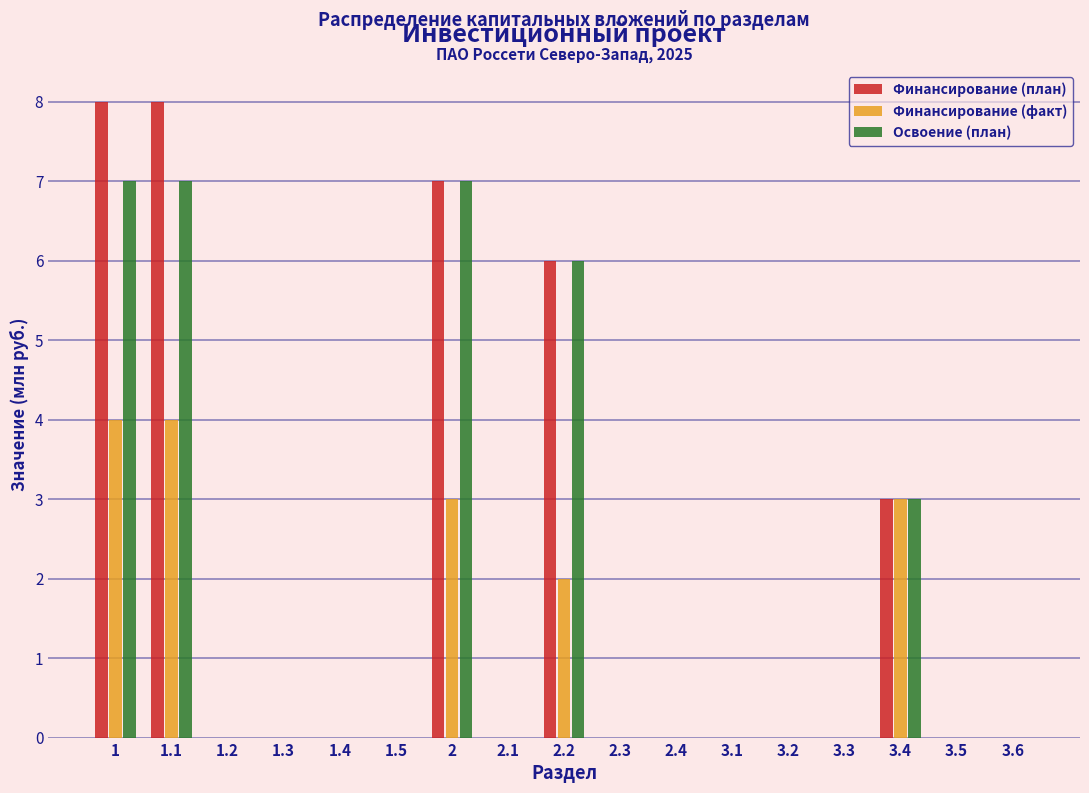

What is the sum of all Освоение (план) values?

30